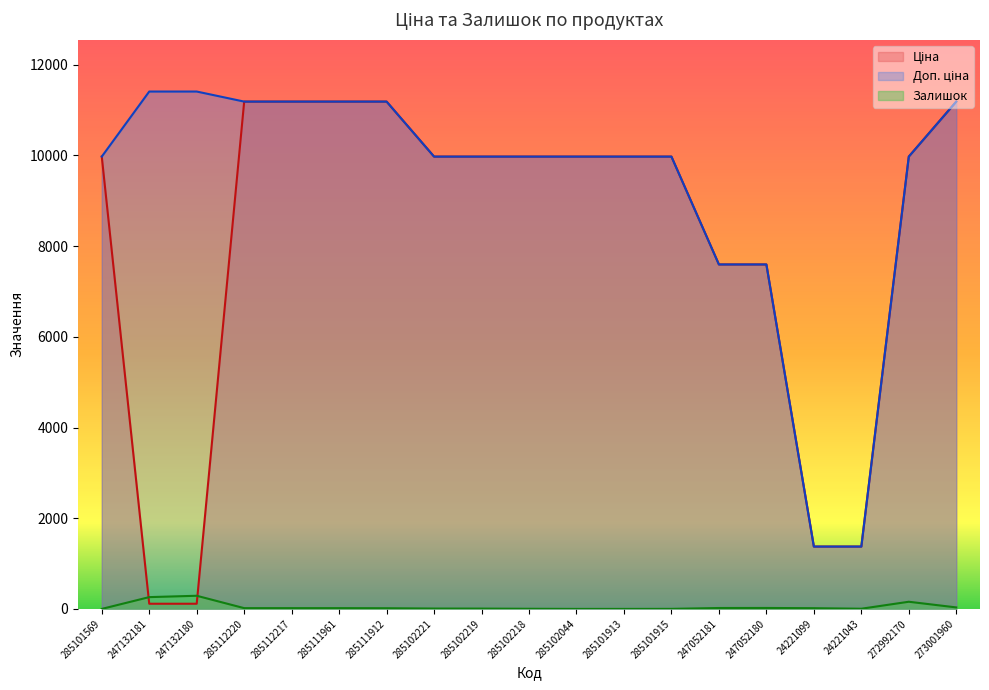

Reading left to right, list all the values displayed in this chart.

Ціна: 285101569=9975.0	247132181=114.1	247132180=114.1	285112220=11188.2	285112217=11188.2	285111961=11188.2	285111912=11188.2	285102221=9975.0	285102219=9975.0	285102218=9975.0	285102044=9975.0	285101913=9975.0	285101915=9975.0	247052181=7596.5	247052180=7596.5	24221099=1375.4	24221043=1375.4	272992170=9975.0	273001960=11188.2
Доп. ціна: 285101569=9975.0	247132181=11410.0	247132180=11410.0	285112220=11188.2	285112217=11188.2	285111961=11188.2	285111912=11188.2	285102221=9975.0	285102219=9975.0	285102218=9975.0	285102044=9975.0	285101913=9975.0	285101915=9975.0	247052181=7596.5	247052180=7596.5	24221099=1375.0	24221043=1375.0	272992170=9975.0	273001960=11188.2
Залишок: 285101569=0.0	247132181=260.0	247132180=290.0	285112220=17.0	285112217=17.0	285111961=17.0	285111912=15.0	285102221=8.0	285102219=7.0	285102218=3.0	285102044=0.0	285101913=0.0	285101915=1.0	247052181=20.0	247052180=21.0	24221099=16.0	24221043=4.0	272992170=158.0	273001960=33.0